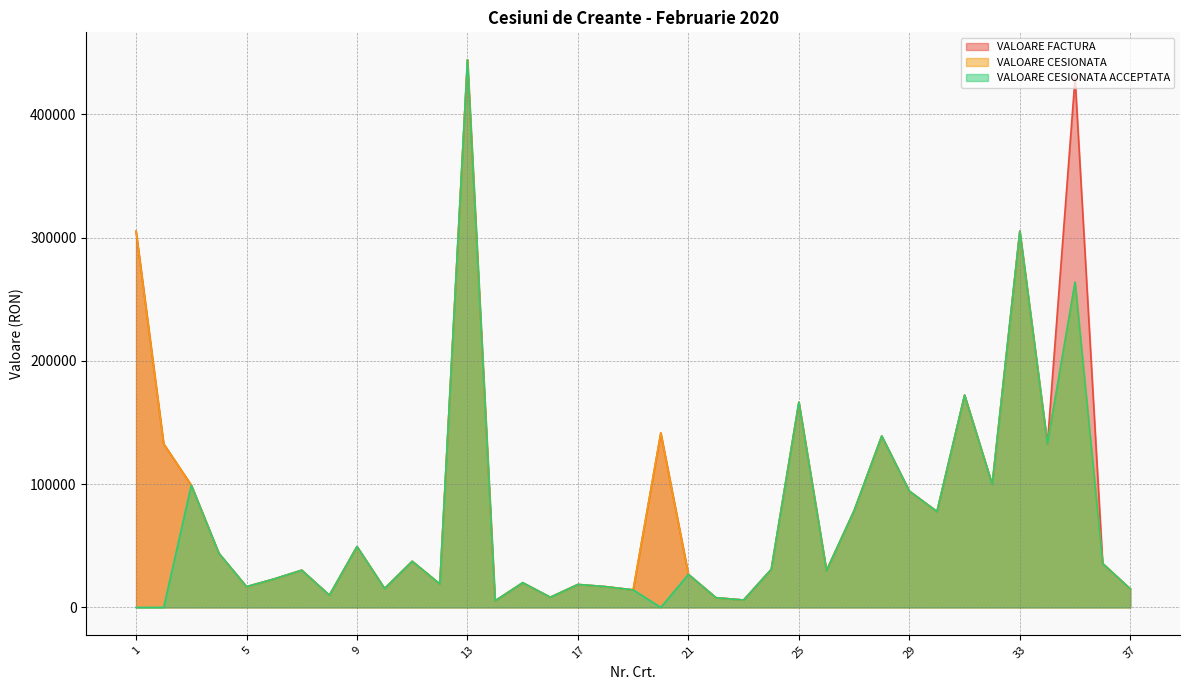

At 35, list the series in order from largest to smallest.

VALOARE FACTURA, VALOARE CESIONATA, VALOARE CESIONATA ACCEPTATA